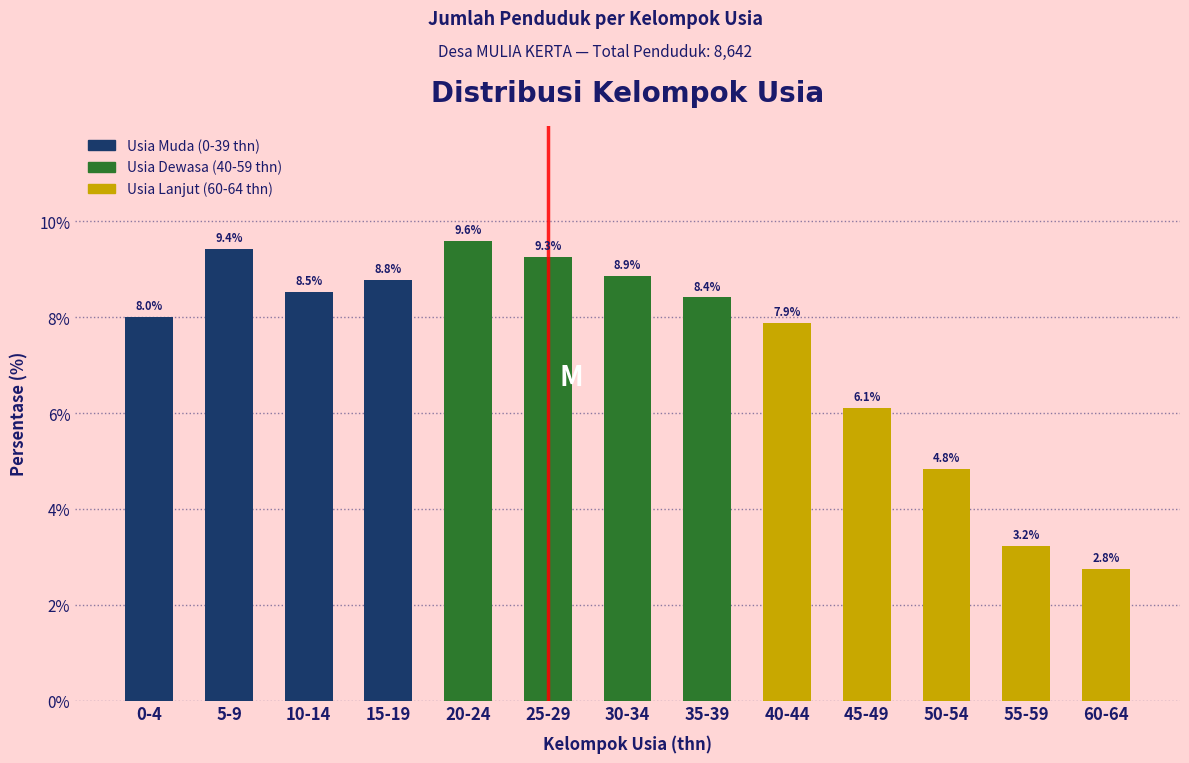

Reading left to right, what are all the values shown in this chart?

0-4=8.0	5-9=9.4	10-14=8.5	15-19=8.8	20-24=9.6	25-29=9.3	30-34=8.9	35-39=8.4	40-44=7.9	45-49=6.1	50-54=4.8	55-59=3.2	60-64=2.8